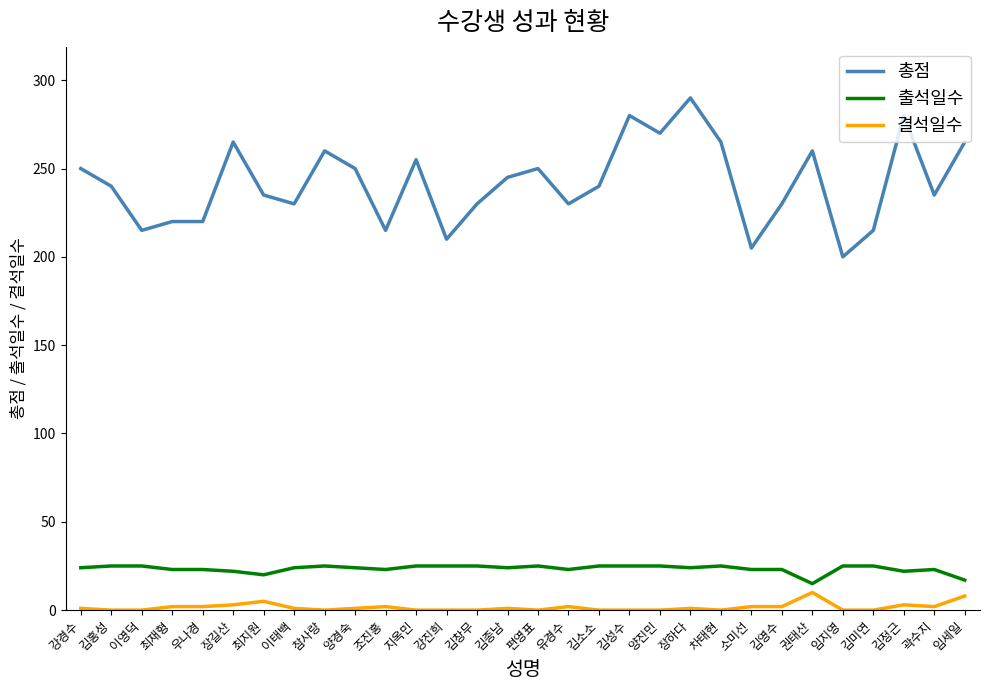

What is the average value of the 출석일수 series?

23